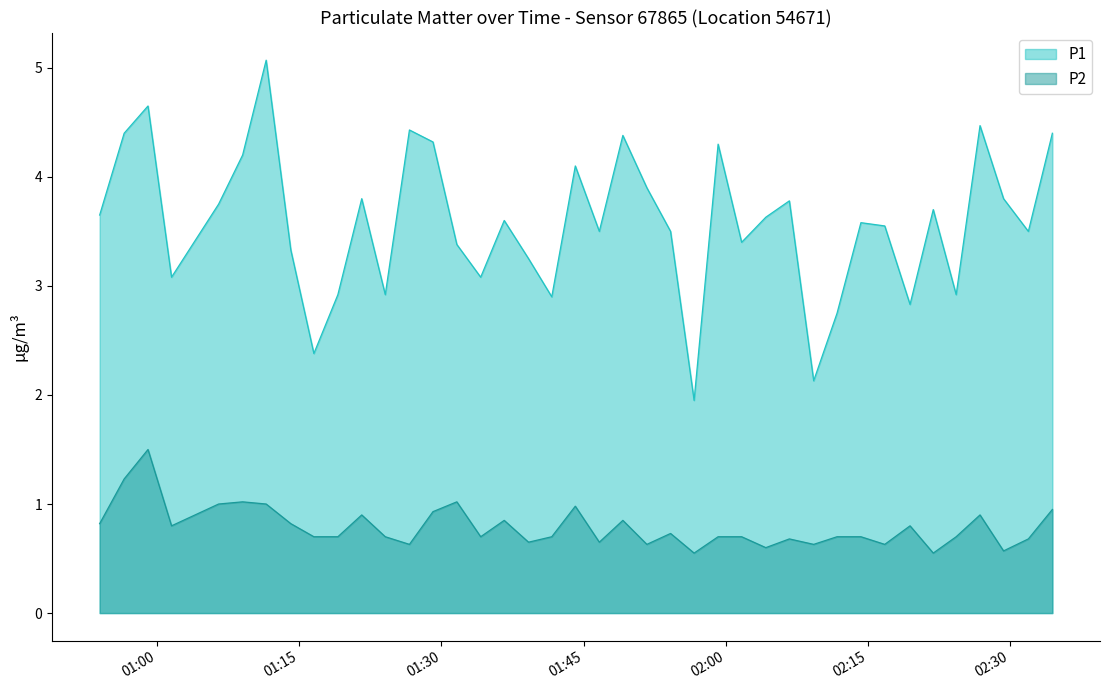

Which series has the widest spread of values?

P1